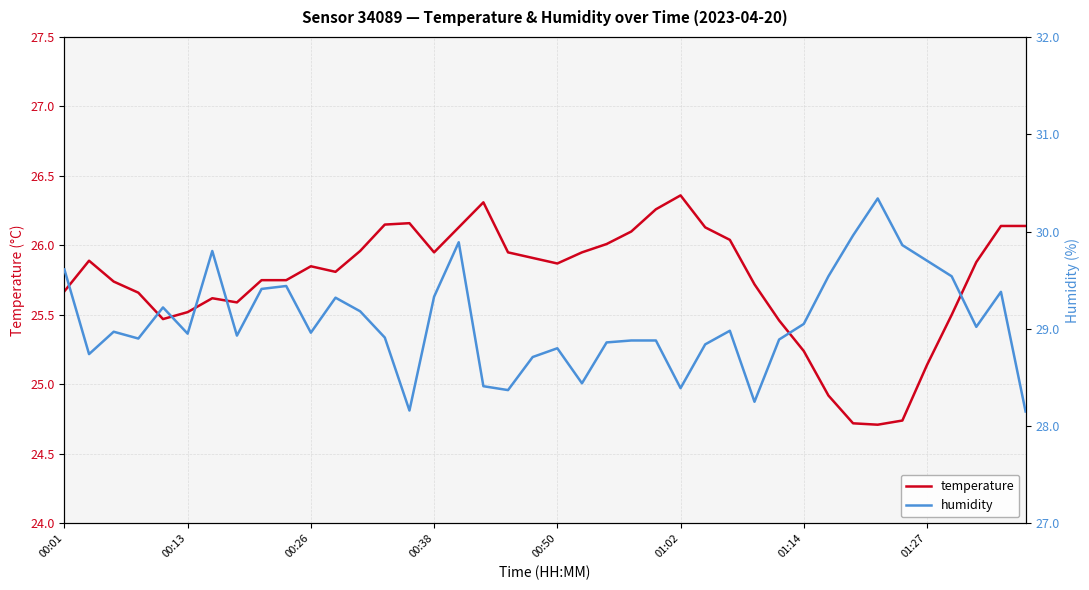

What is the spread (max minus min) of values at 13?

2.8